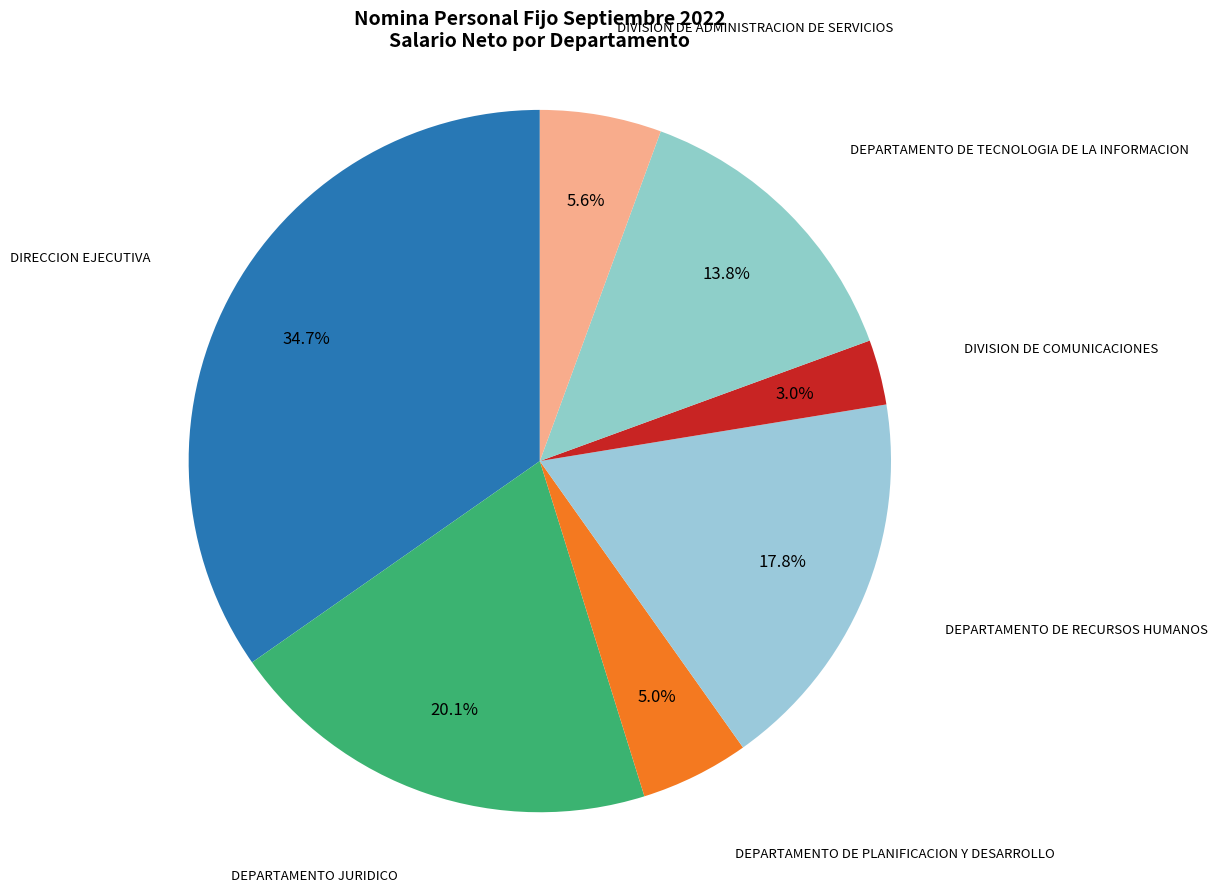

How many segments does this pie chart have?

7